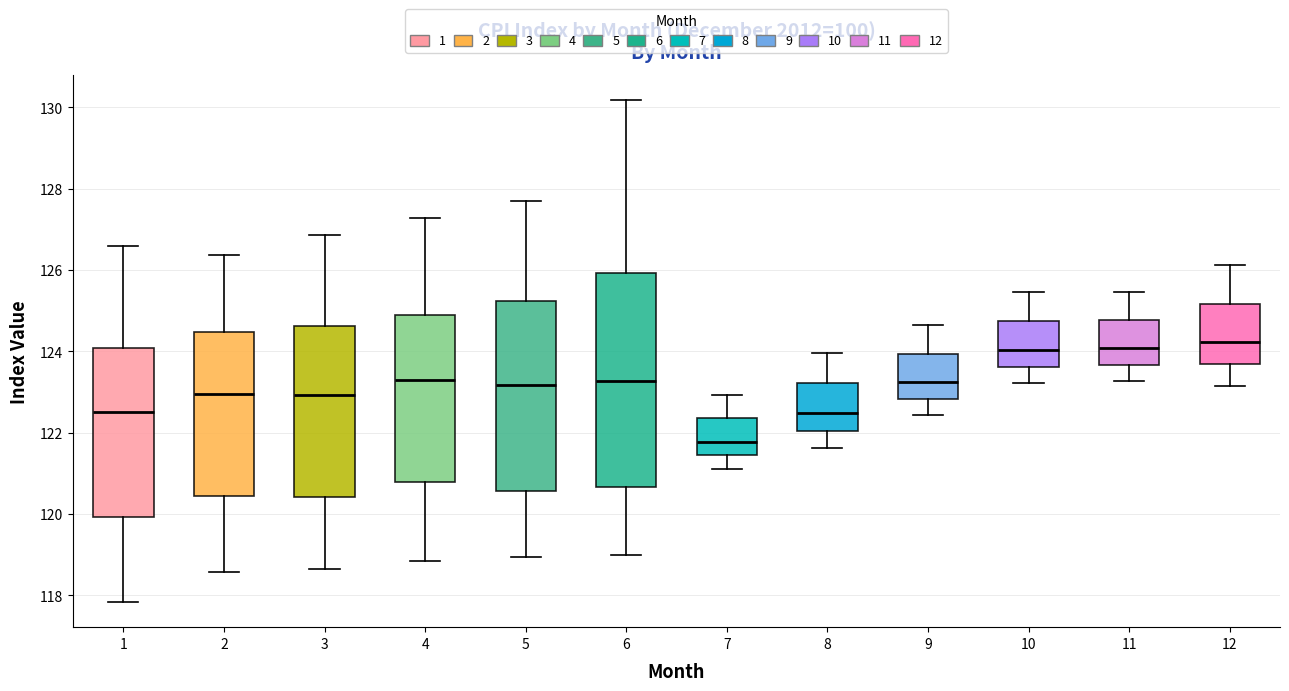

Reading left to right, read every box against the y-axis: the position of its median line, the range the box covers, and the ends of its whiskers. The values are not printed on the chart, so give them approximately, as read against the axis.

1: median 122.6, box 120.0 to 124.0, whiskers 117.8 to 126.6
2: median 123.0, box 120.4 to 124.4, whiskers 118.6 to 126.4
3: median 123.0, box 120.4 to 124.6, whiskers 118.6 to 126.8
4: median 123.2, box 120.8 to 124.8, whiskers 118.8 to 127.2
5: median 123.2, box 120.6 to 125.2, whiskers 119.0 to 127.8
6: median 123.2, box 120.6 to 126.0, whiskers 119.0 to 130.2
7: median 121.8, box 121.4 to 122.4, whiskers 121.2 to 123.0
8: median 122.4, box 122.0 to 123.2, whiskers 121.6 to 124.0
9: median 123.2, box 122.8 to 124.0, whiskers 122.4 to 124.6
10: median 124.0, box 123.6 to 124.8, whiskers 123.2 to 125.4
11: median 124.0, box 123.6 to 124.8, whiskers 123.2 to 125.4
12: median 124.2, box 123.6 to 125.2, whiskers 123.2 to 126.2